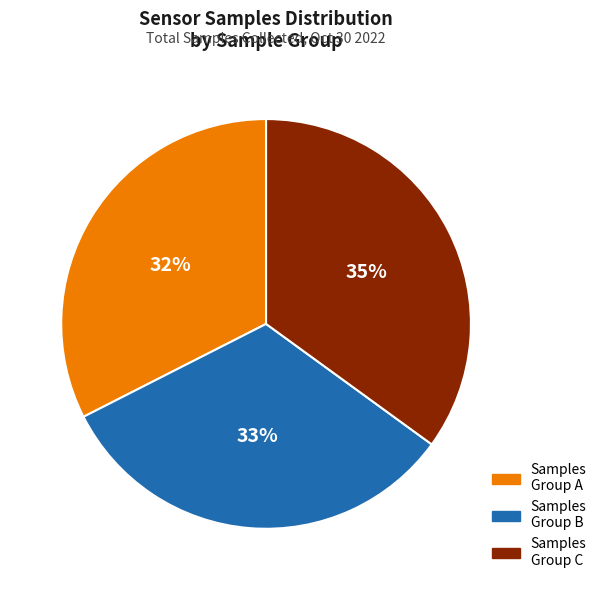

To the nearest percent, what is the difference between the largest and smallest slice percentages?

3%